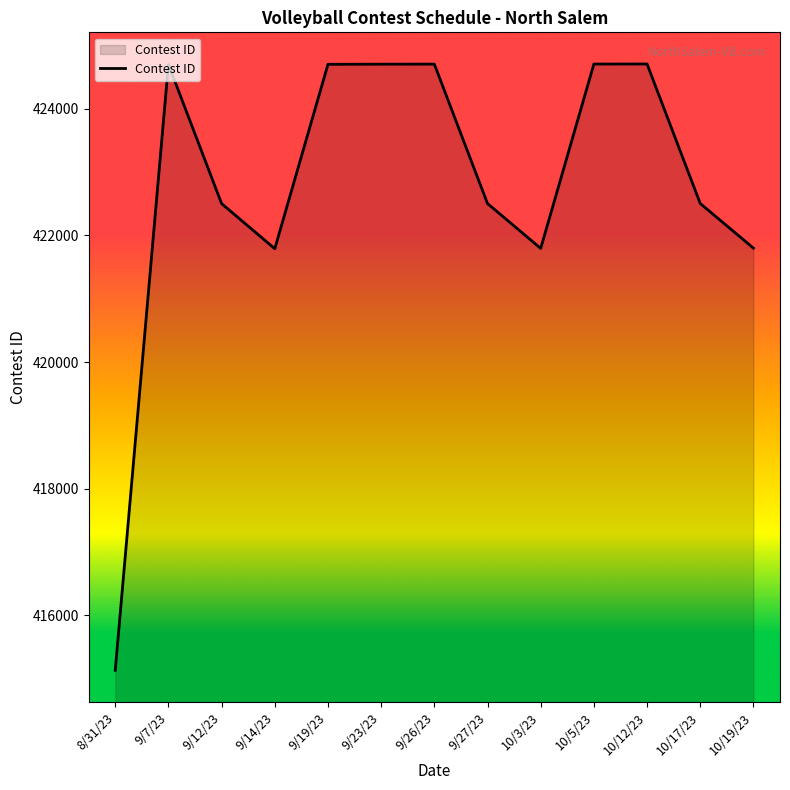

What is the smallest value displayed?

415133